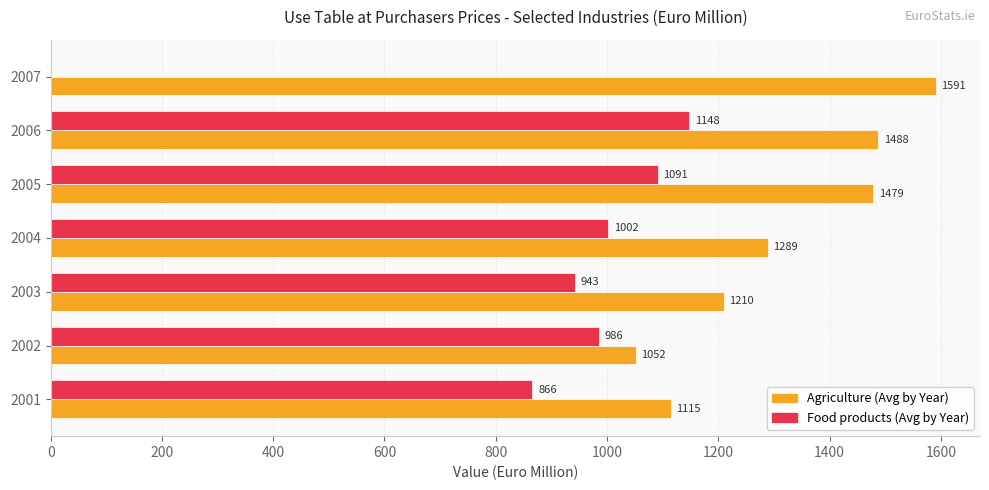

Which category has the highest value in the Agriculture (Avg by Year) series?

2007